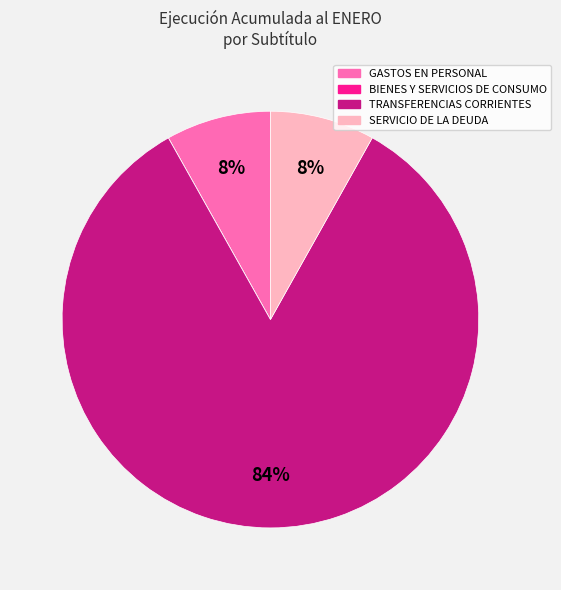

Which category accounts for the majority?

TRANSFERENCIAS CORRIENTES